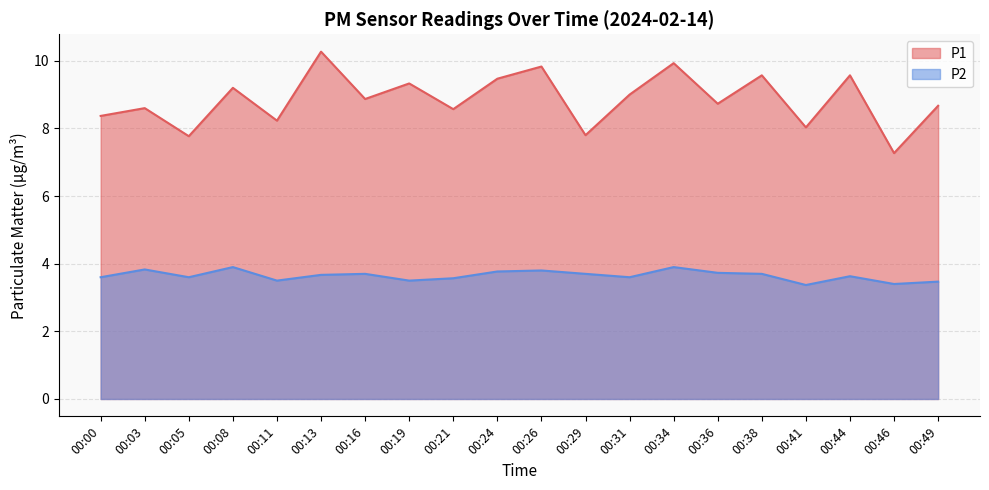

At which category does the chart reach its minimum across all series?

00:41